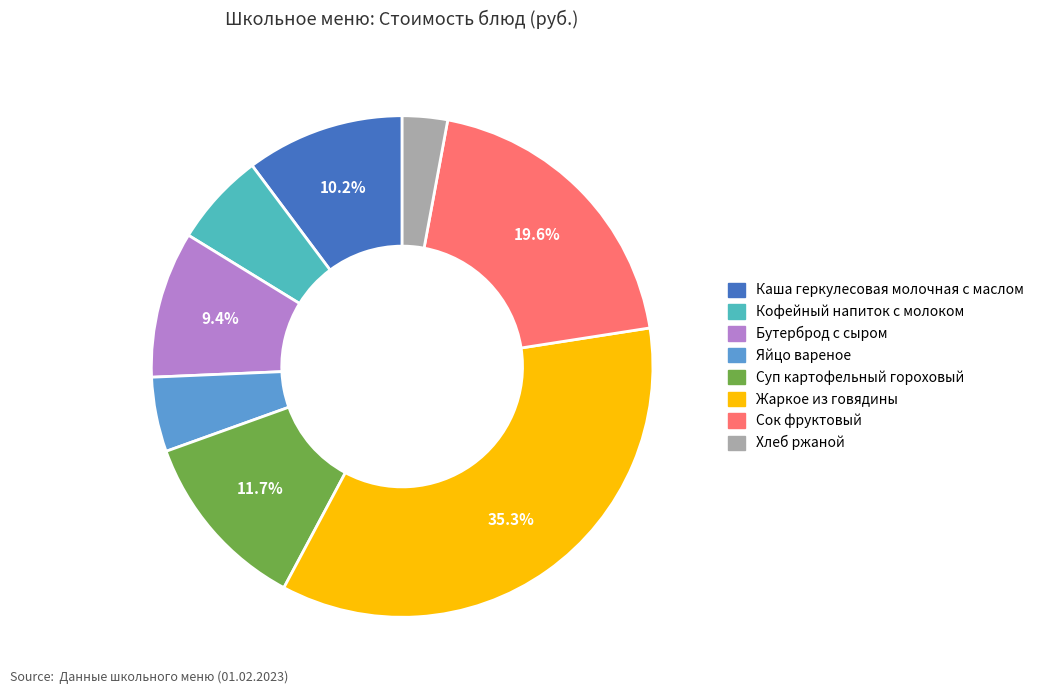

Between Сок фруктовый and Хлеб ржаной, which is larger?

Сок фруктовый